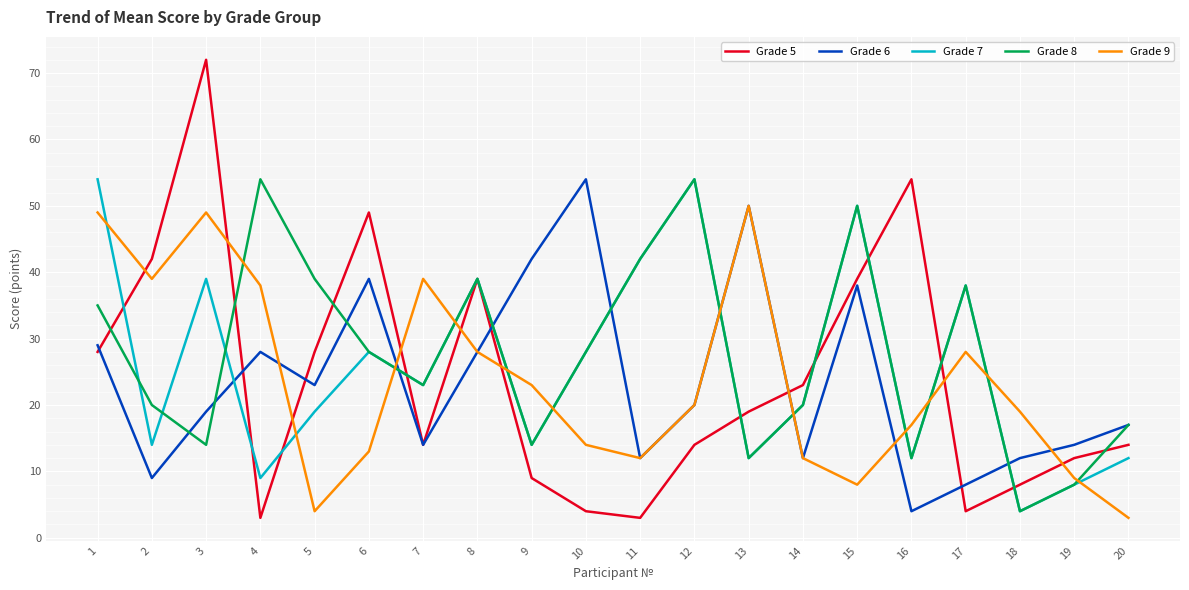

True or false: Grade 6 has a value of 50 at 13.

True